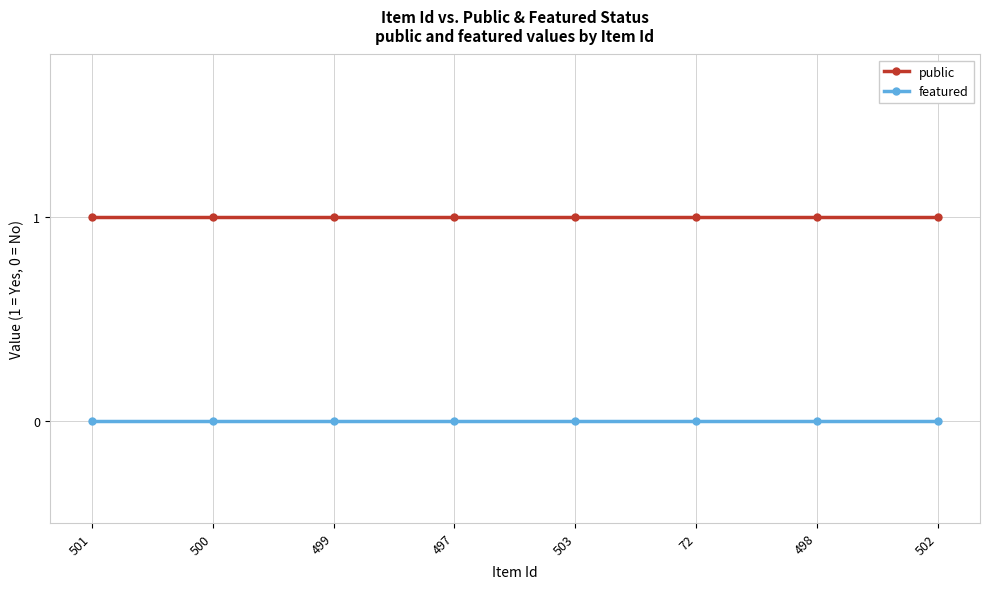

True or false: featured and public intersect in this chart.

False